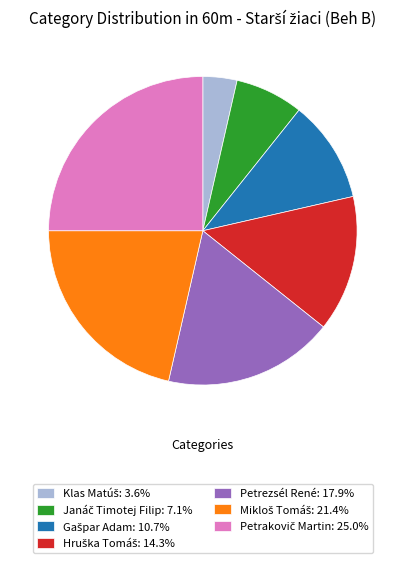

Is there a majority slice in this chart?

No